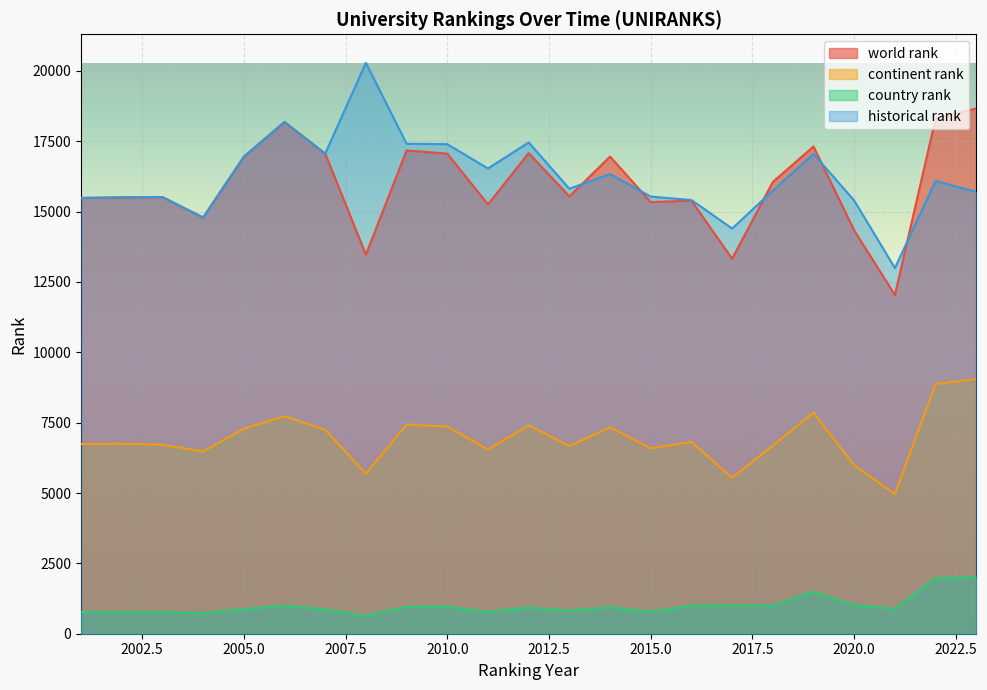

Which series has the largest total across all categories?

historical rank